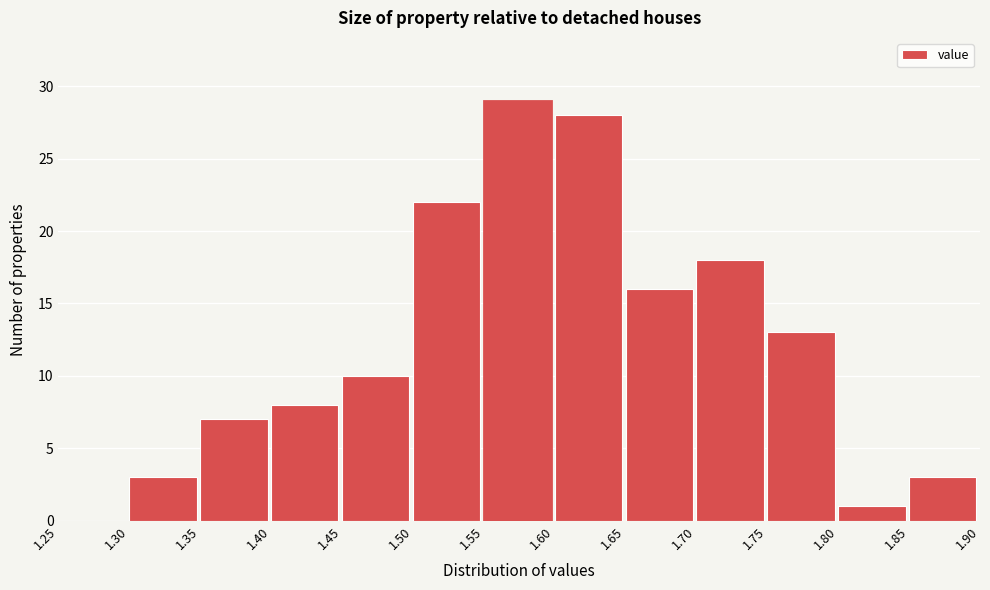

Reading left to right, transcribe this chart: for each bar, give the range it covers on the x-axis and its height. The values are not printed on the chart, so give them approximately, as read against the axis.

1.25 to 1.30: 0
1.30 to 1.35: 3
1.35 to 1.40: 7
1.40 to 1.45: 8
1.45 to 1.50: 10
1.50 to 1.55: 22
1.55 to 1.60: 29
1.60 to 1.65: 28
1.65 to 1.70: 16
1.70 to 1.75: 18
1.75 to 1.80: 13
1.80 to 1.85: 1
1.85 to 1.90: 3